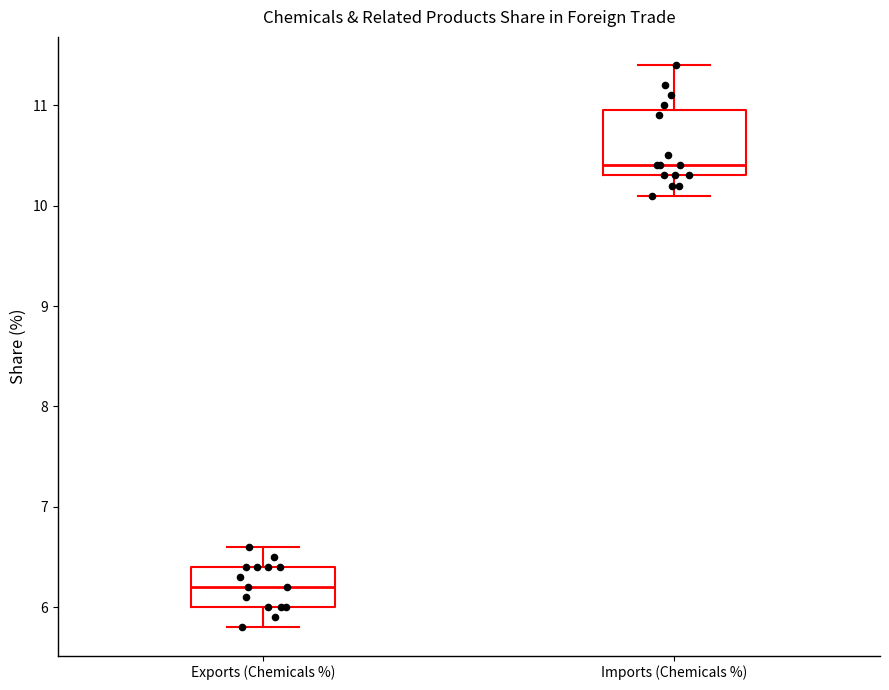

Which box is the tallest, from its lower edge to its upper edge?

Imports (Chemicals %)